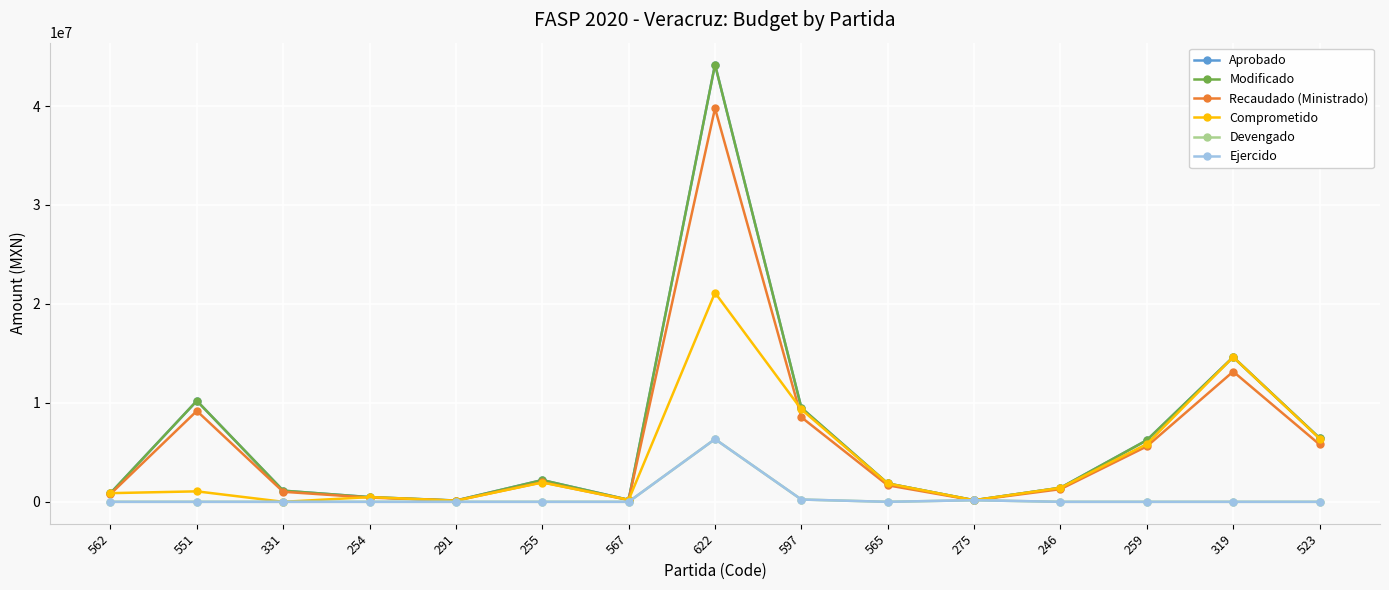

Does the chart have visible grid lines?

Yes